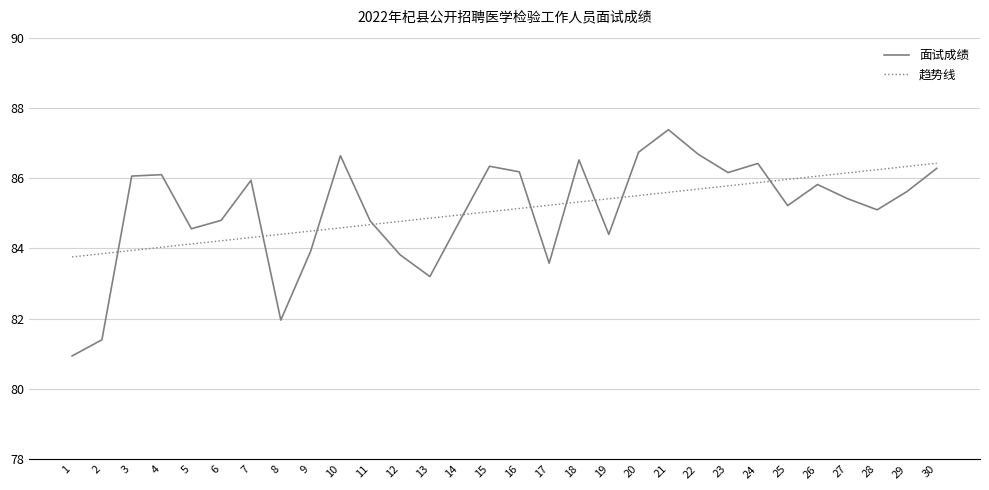

At which label is 面试成绩 closest to 84?

9